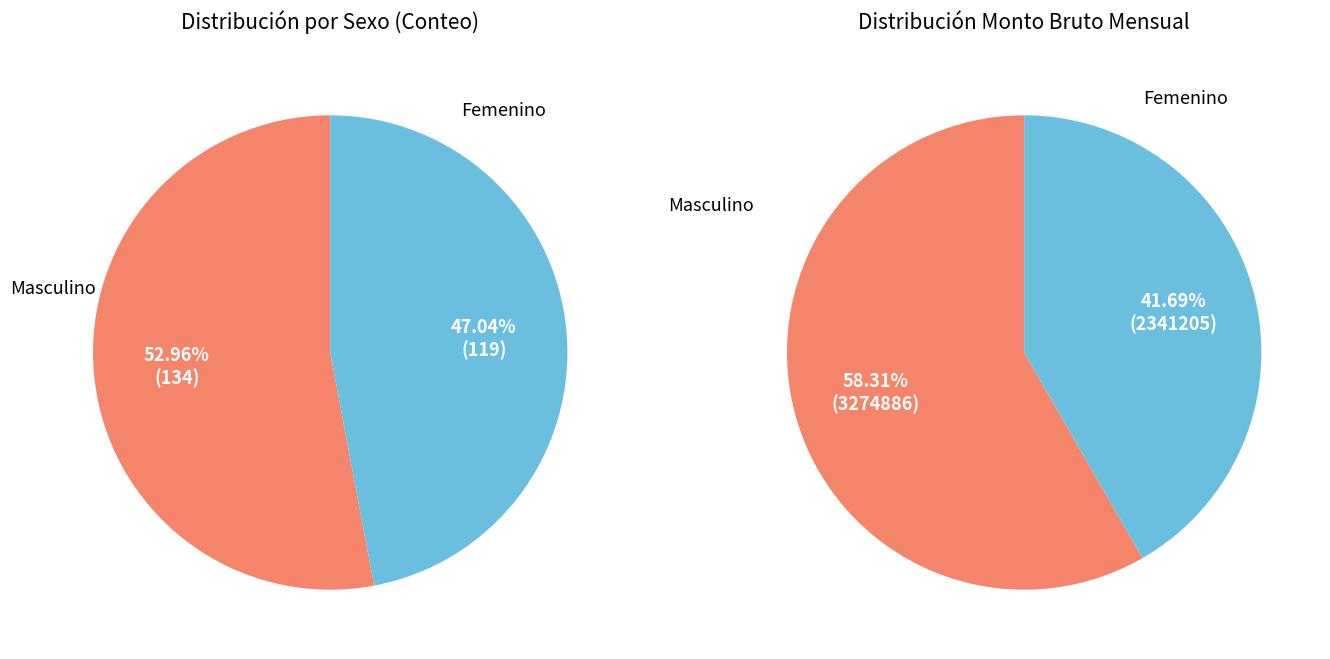

The Femenino slice represents 61% of the pie. True or false?

False